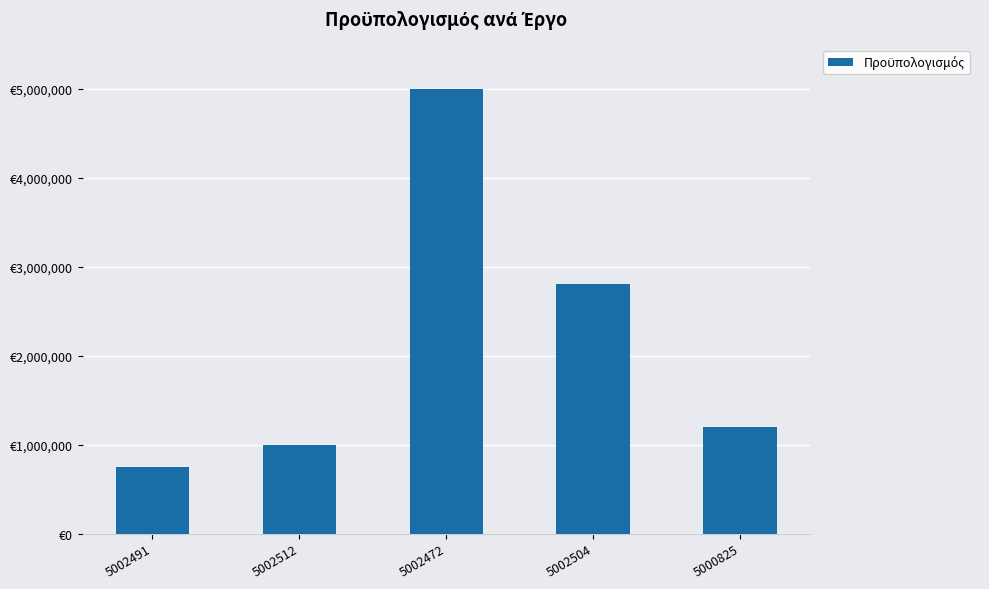

What is the sum of the values at 5002512 and 5002491?

1749400